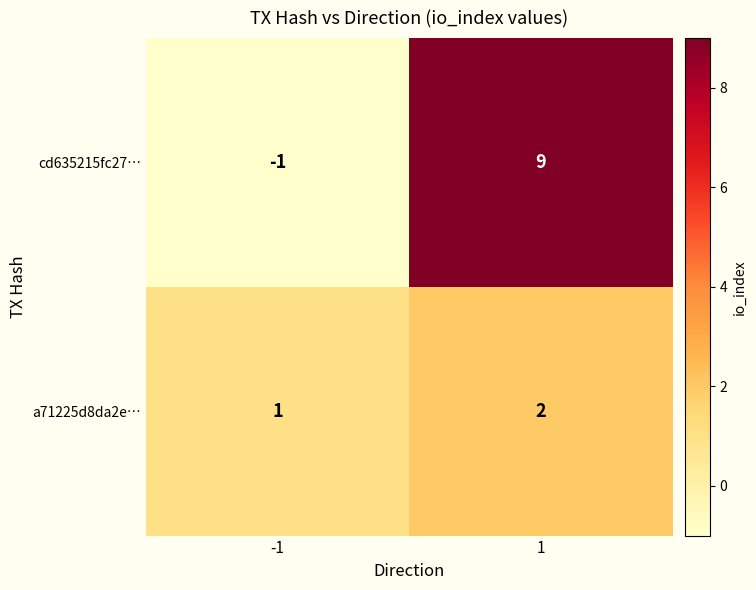

What value does the cd635215fc27… series have at 1, to the nearest 10?

10